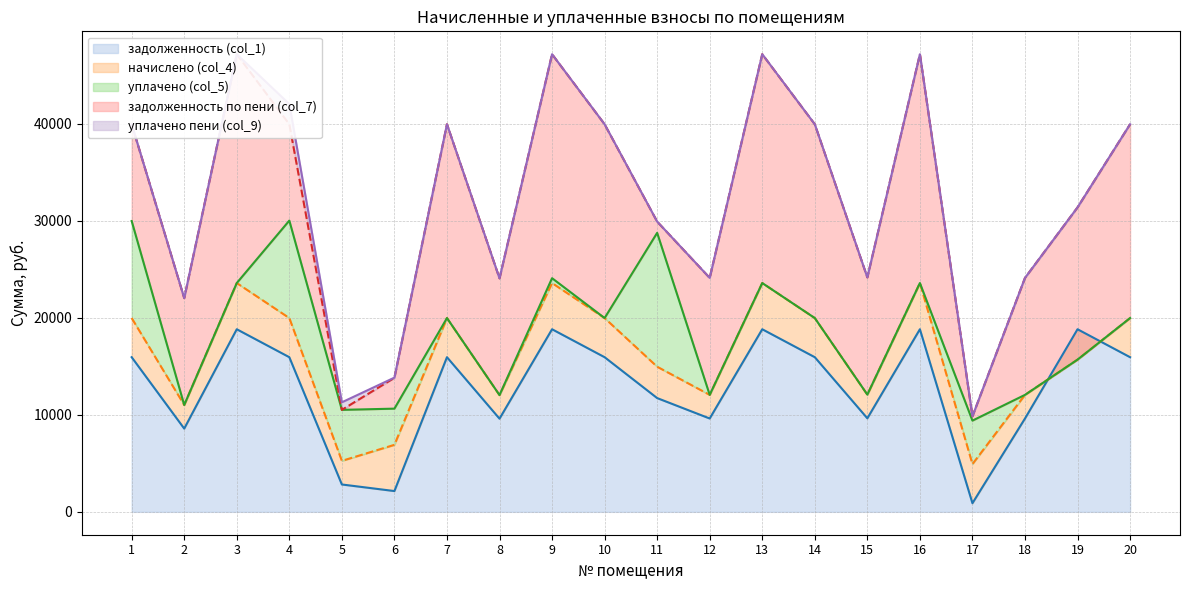

Where does the задолженность (col_1) series first go above 15936?

3